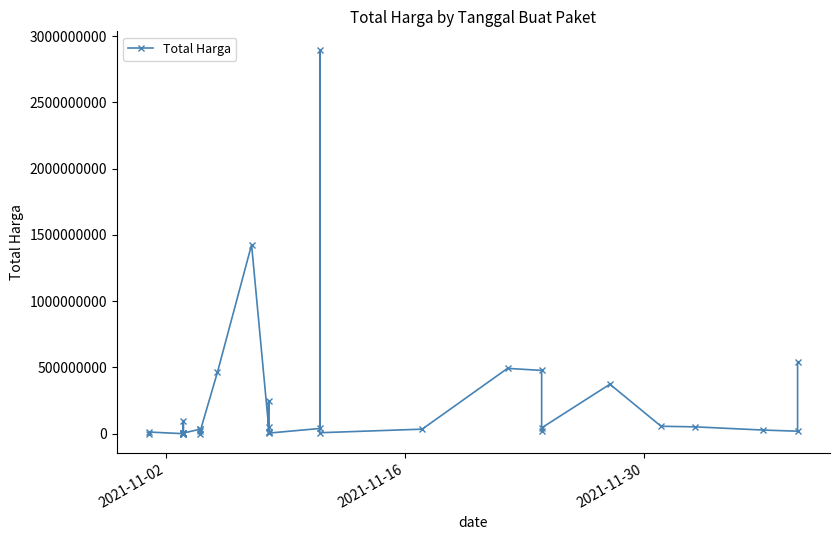

Is this an area chart (filled region under the line)?

No